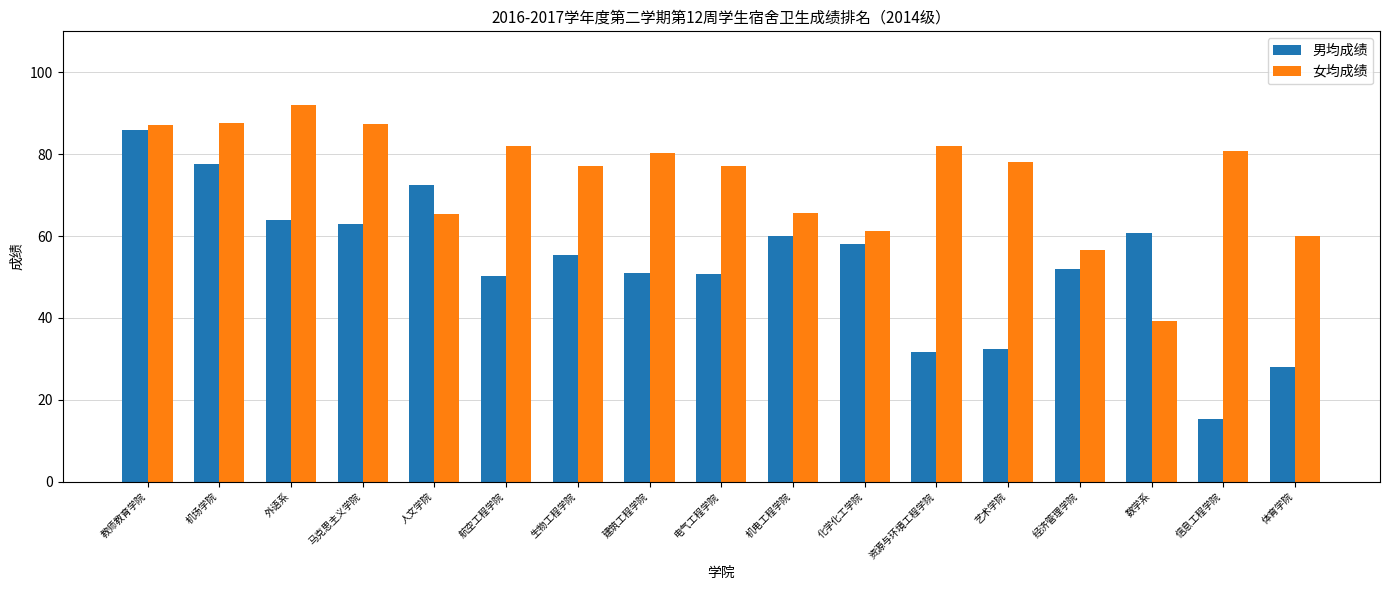

What are all the series names shown in the legend?

男均成绩, 女均成绩